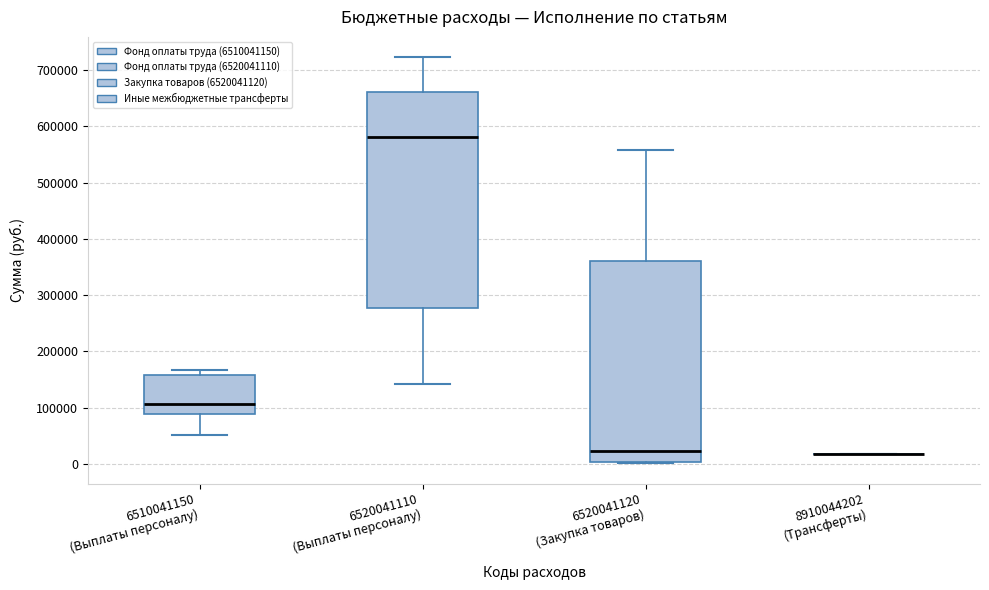

Reading left to right, transcribe this box plot: for each box, give where its median line is, the range the box spans, and where its two whiskers end, as read against the y-axis. The values are not printed on the chart, so give them approximately, as read against the axis.

6510041150 (Выплаты персоналу): median 110000, box 90000 to 160000, whiskers 50000 to 170000
6520041110 (Выплаты персоналу): median 580000, box 280000 to 660000, whiskers 140000 to 720000
6520041120 (Закупка товаров): median 20000, box 0 to 360000, whiskers 0 to 560000
8910044202 (Трансферты): box collapsed to a line at 20000, whiskers 20000 to 20000